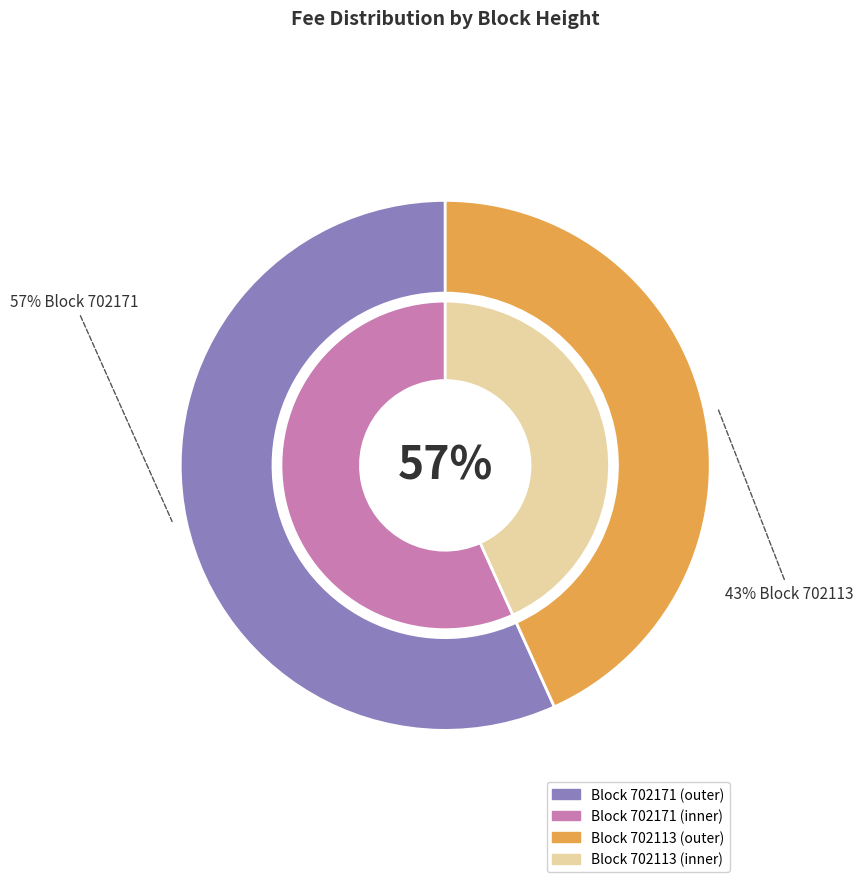

Do 702171 and 702113 together represent more than half of the pie?

Yes